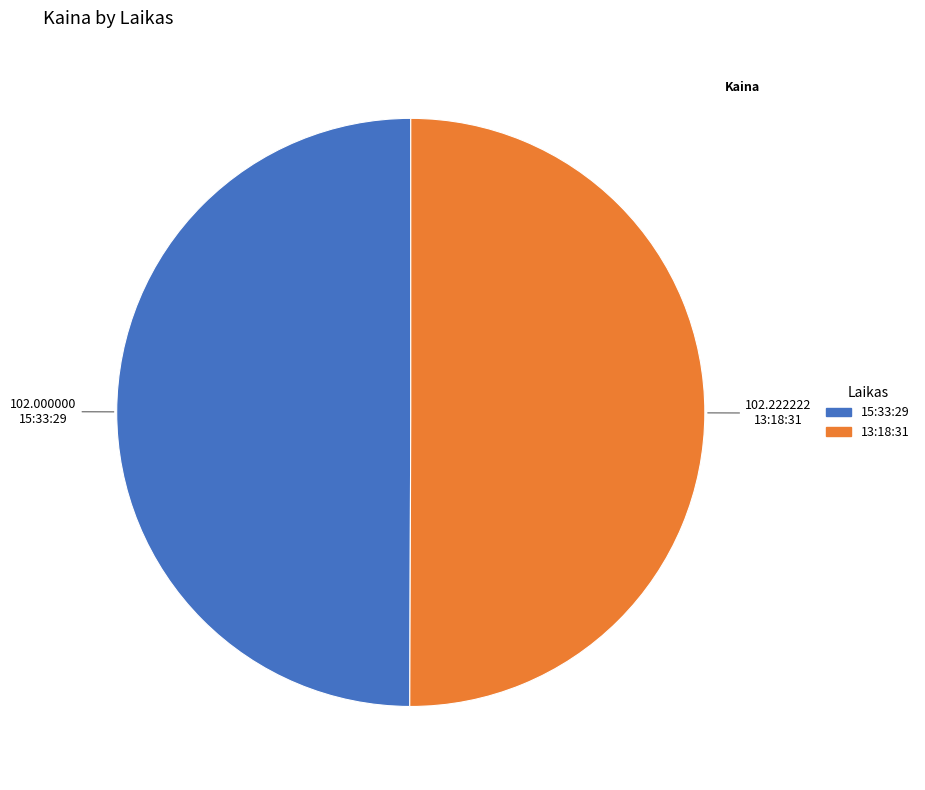

Combined, do 15:33:29 and 13:18:31 account for over 50%?

Yes